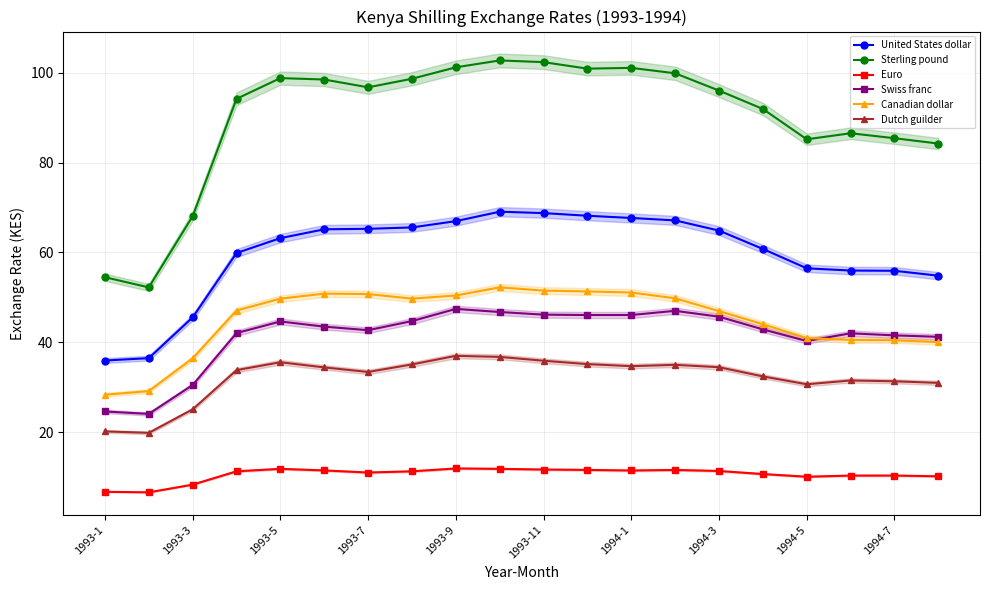

What is the lowest value of the United States dollar series?

35.9